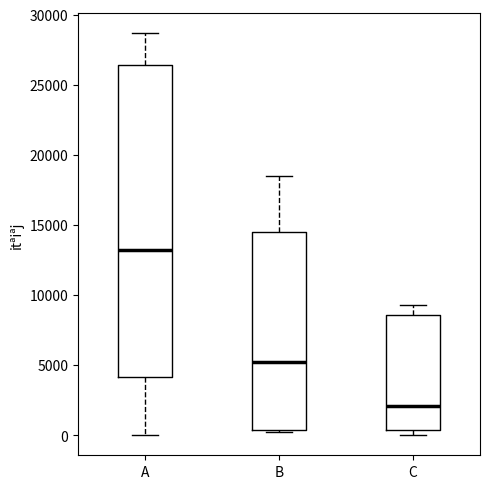

Where is the lower edge of the box for B on the y-axis? The values are not printed on the chart, so give them approximately, as read against the axis.

500